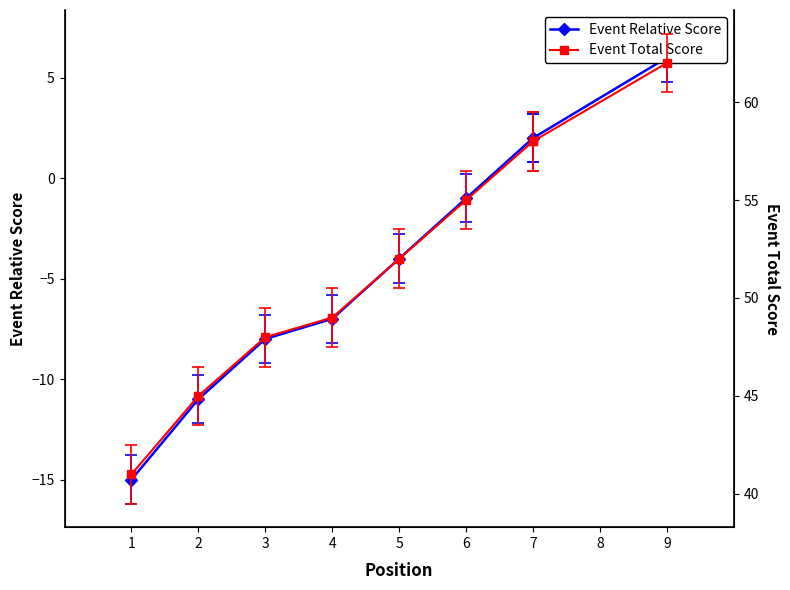

True or false: Event Total Score has more than 1 interior local peaks.

False